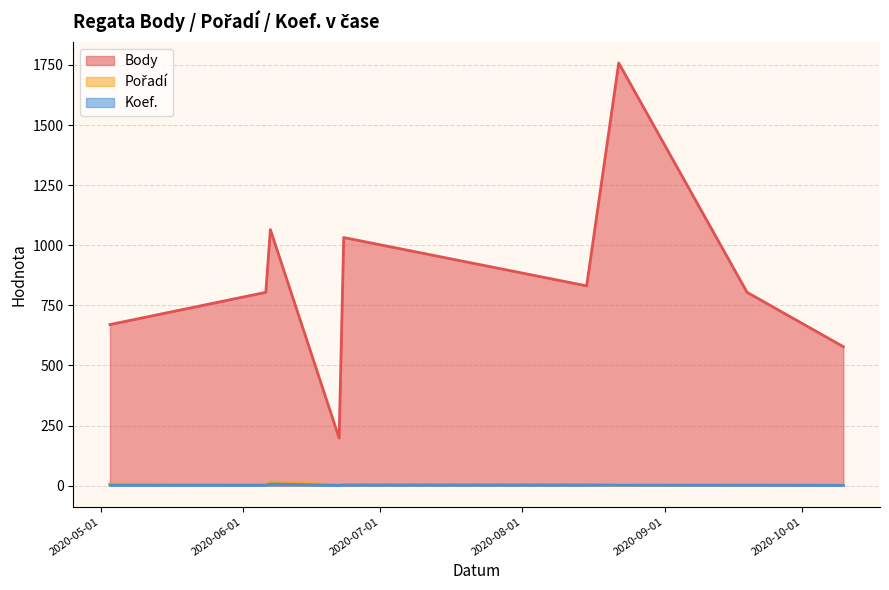

Between 2020-06-06 and 2020-09-19, which series saw the biggest shift?

Pořadí